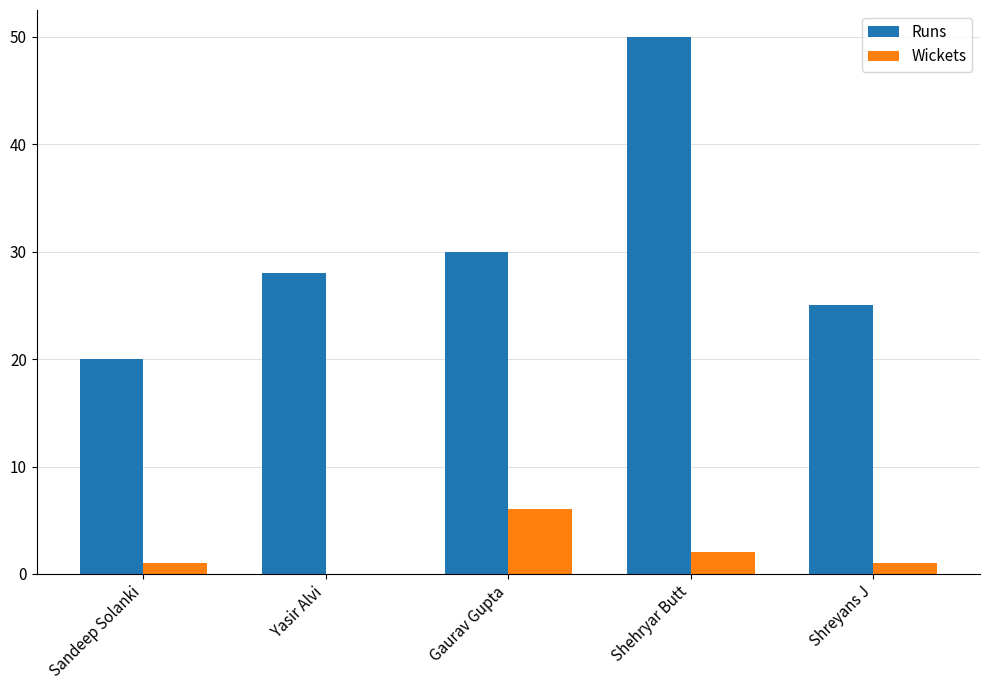

Between Sandeep Solanki and Yasir Alvi, which series saw the biggest shift?

Runs